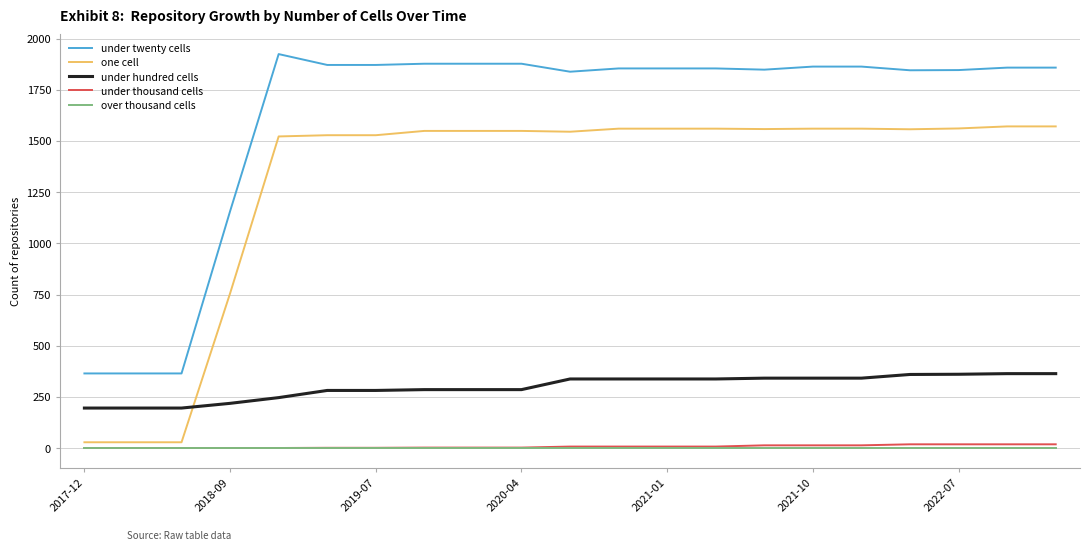

What is the maximum value for under hundred cells?

364